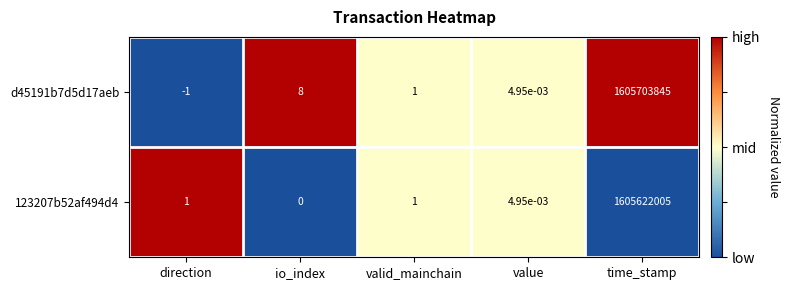

Which label corresponds to the smallest value in the chart?

direction